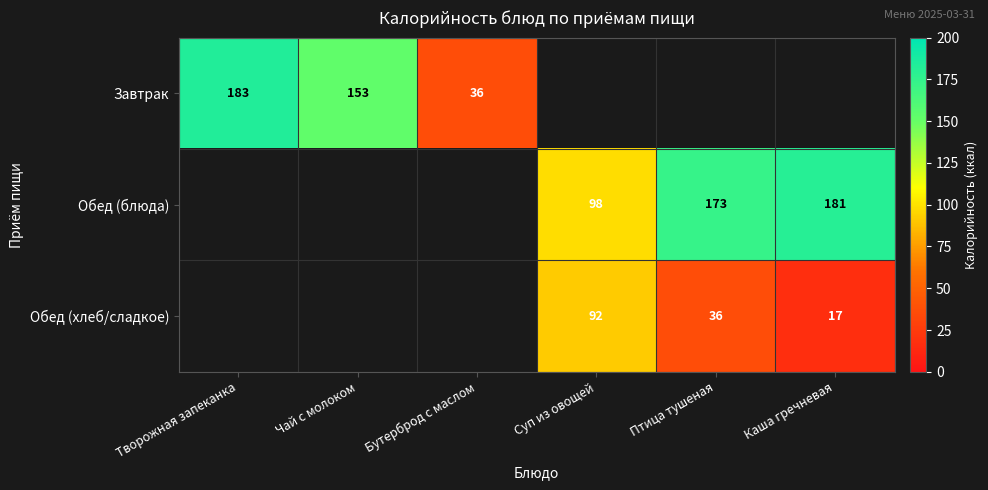

The Завтрак series shows 59 at Бутерброд с маслом. True or false?

False